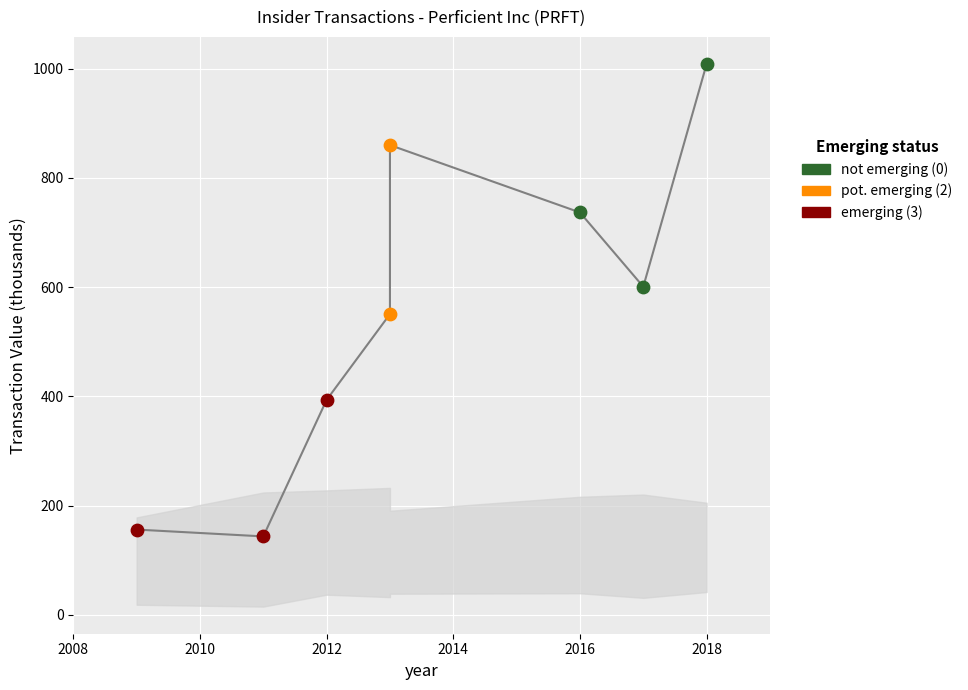

What is the ratio of the value at 2016 to the value at 2010?

6.0